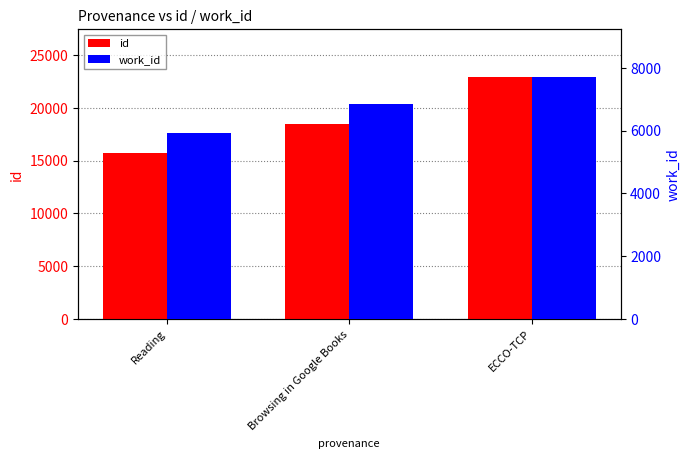

What is the label of the 3rd bar from the right?

Reading